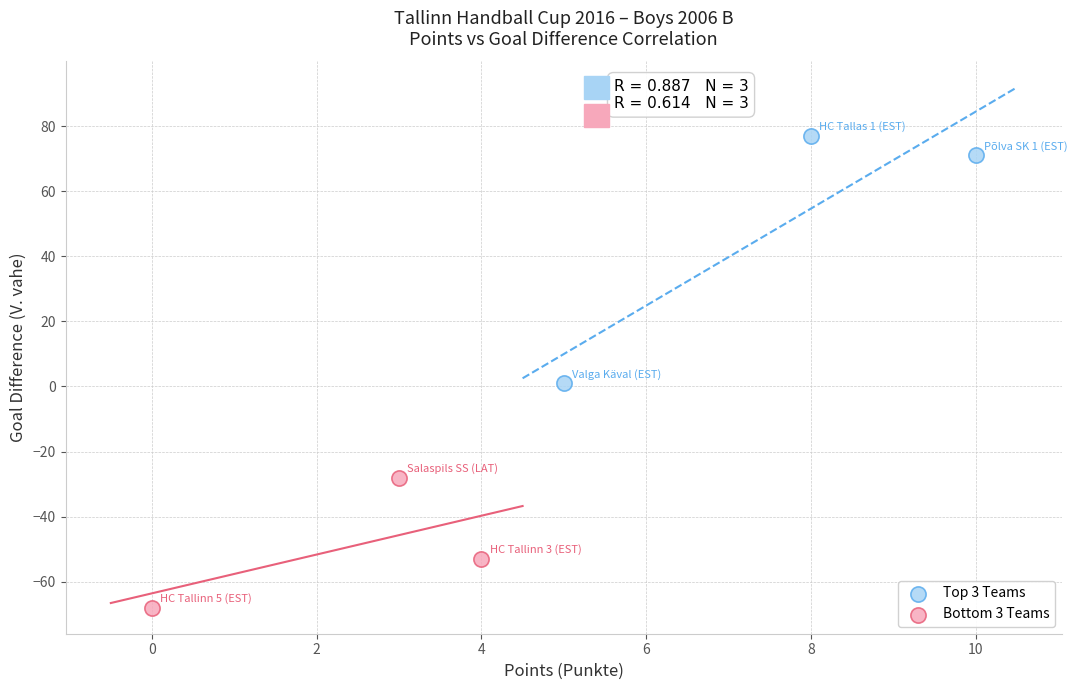

Which series contains the lowest Y value?

Bottom 3 Teams